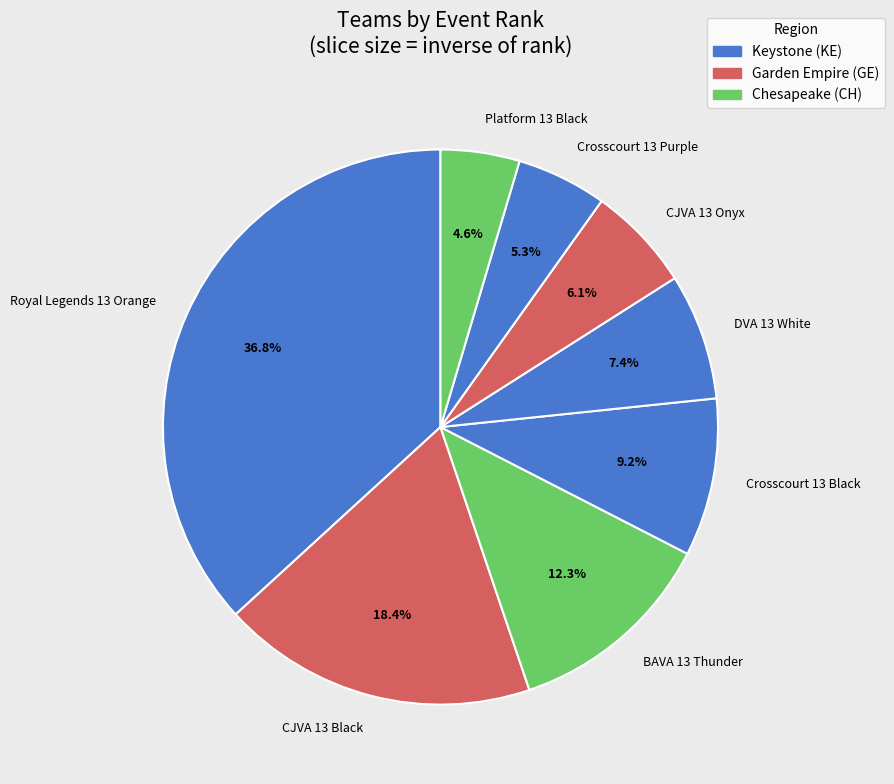

Which slice is the smallest?

Platform 13 Black